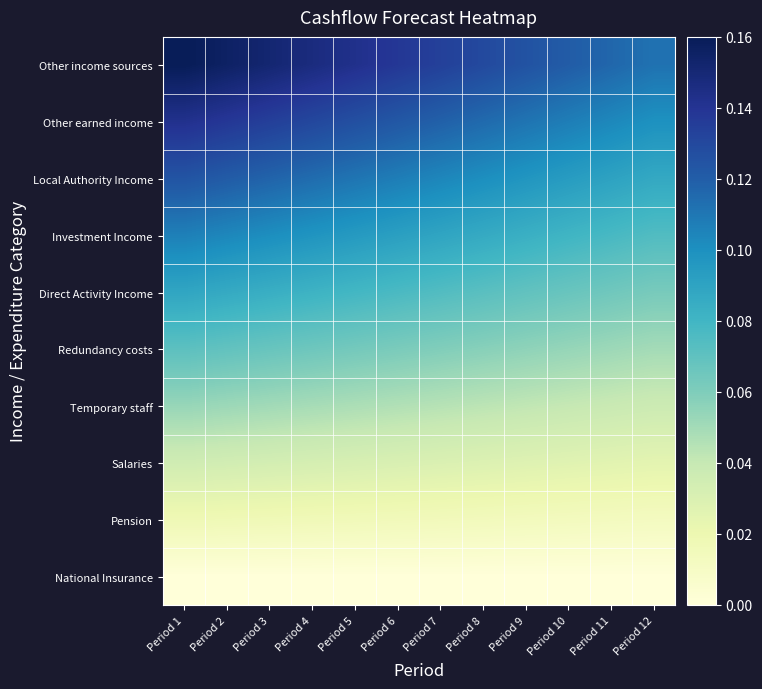

Which series has the largest total across all categories?

Other income sources